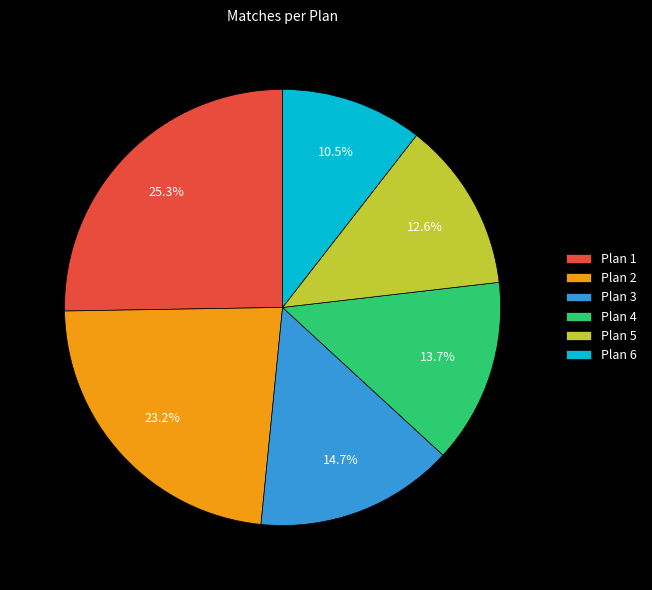

Is Plan 6 the majority of the pie?

No